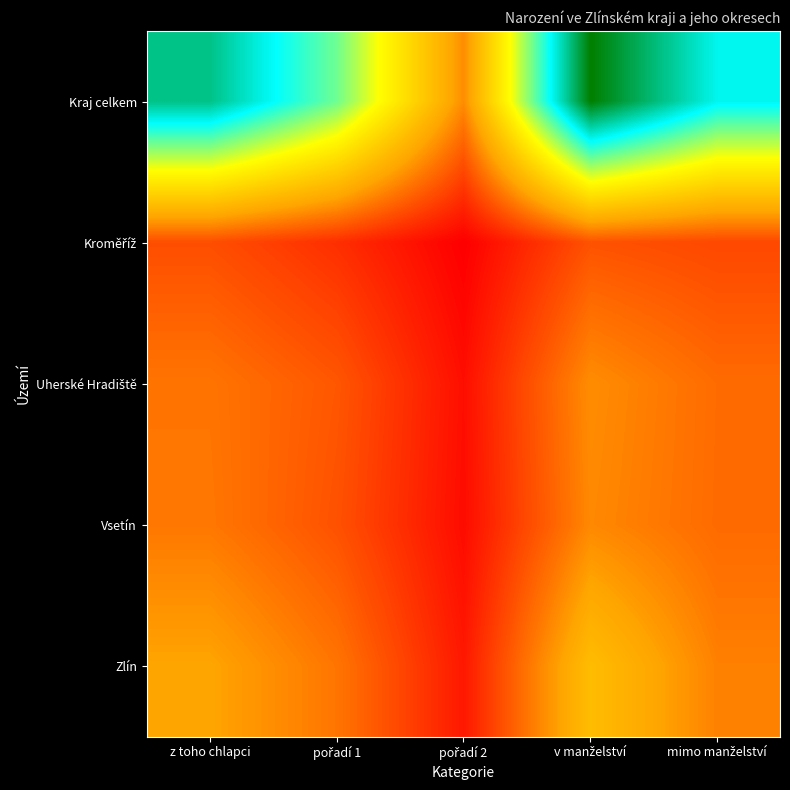

What is the minimum value shown in the chart?

33